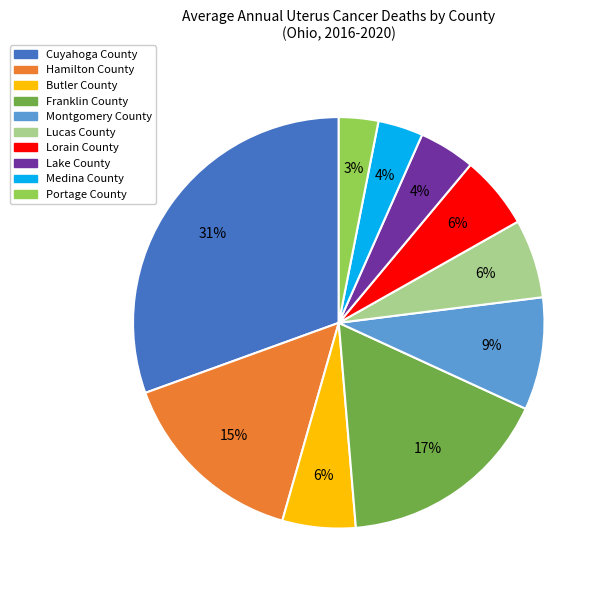

Which has a higher value, Lucas County or Franklin County?

Franklin County